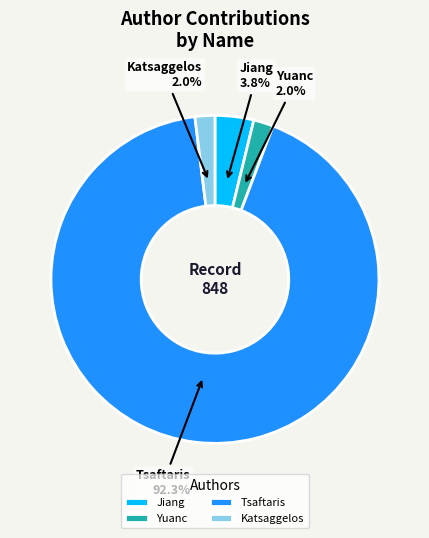

Count the number of slices in the pie.

4